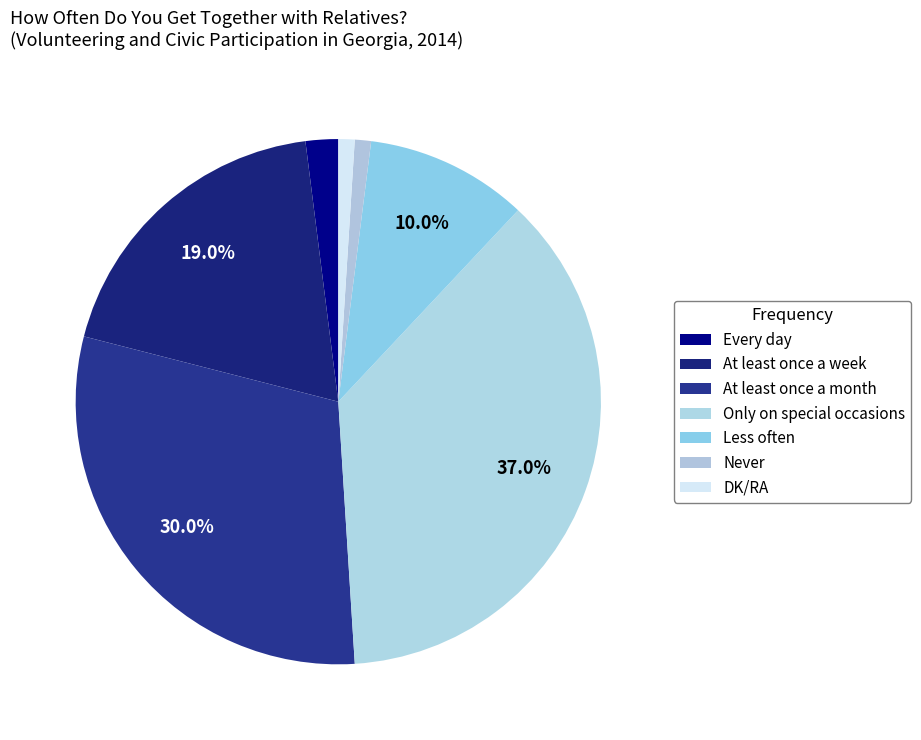

What percentage is NOT represented by Only on special occasions?

63.0%